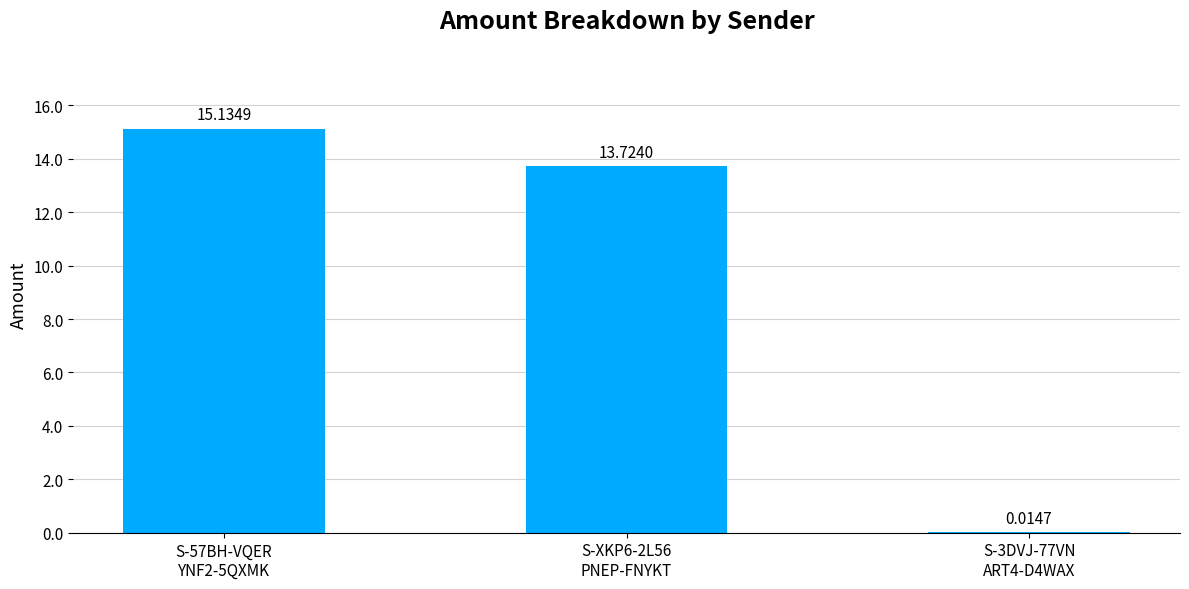

What is the sum of all values?

28.9